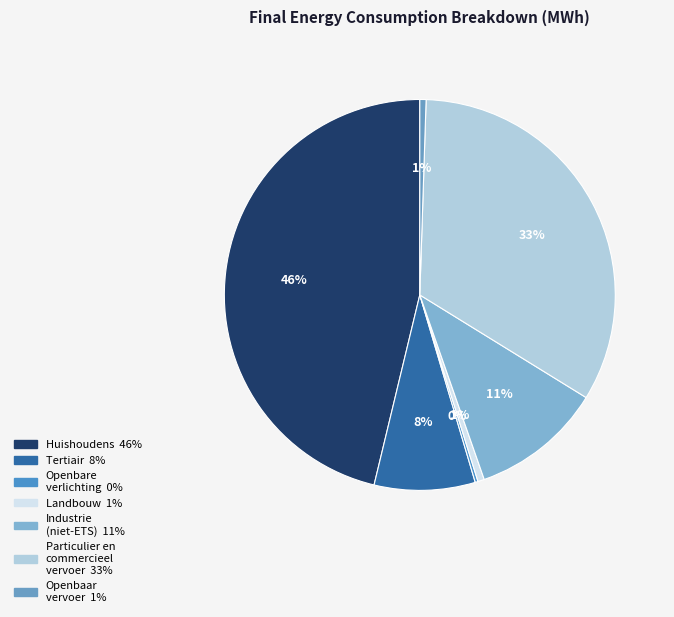

How many segments does this pie chart have?

7